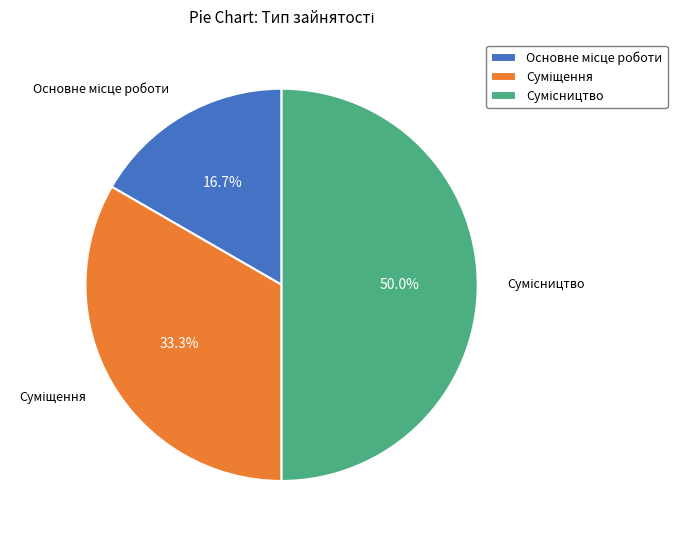

Is it true that Основне місце роботи is 3% of the pie?

False